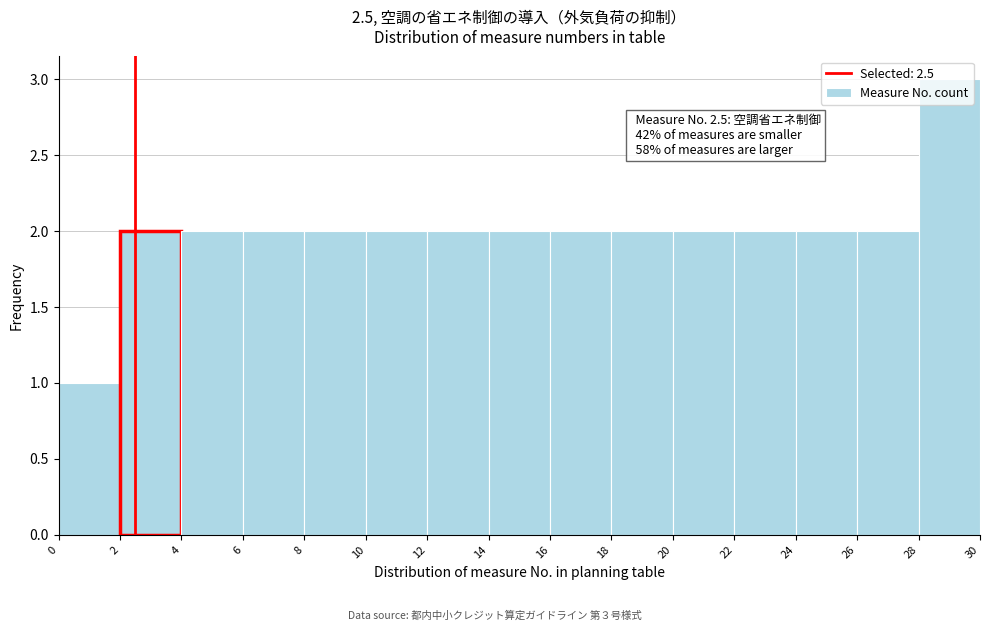

Which range on the x-axis has the tallest bar?

28 to 30